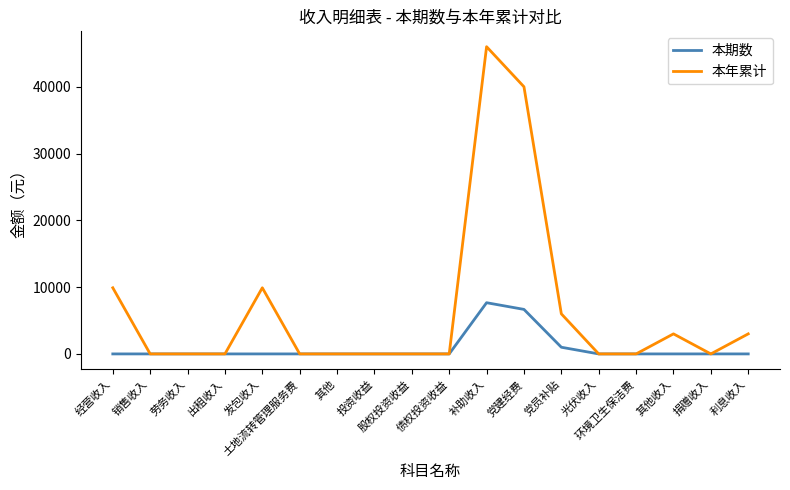

How many values in the 本期数 series exceed 0?

5